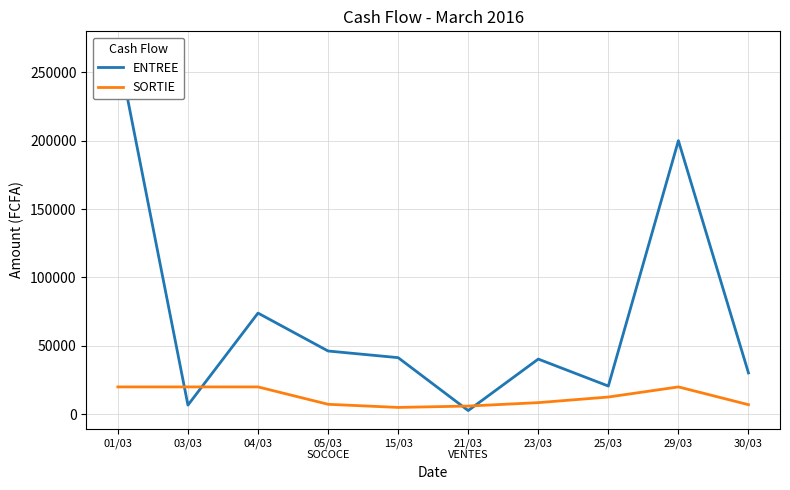

The value of ENTREE at 01/03 is 437525. True or false?

False